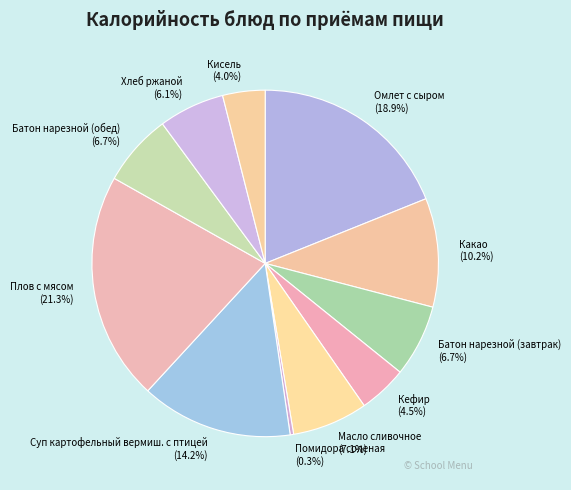

Is there a majority slice in this chart?

No